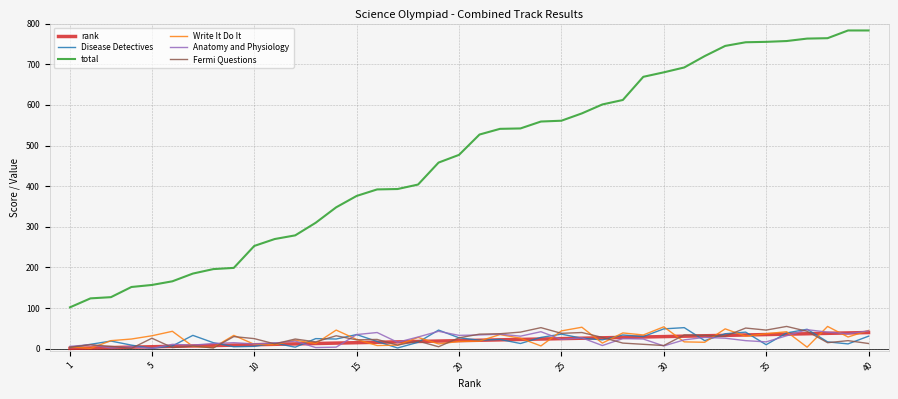

True or false: total and Fermi Questions cross at least once.

False